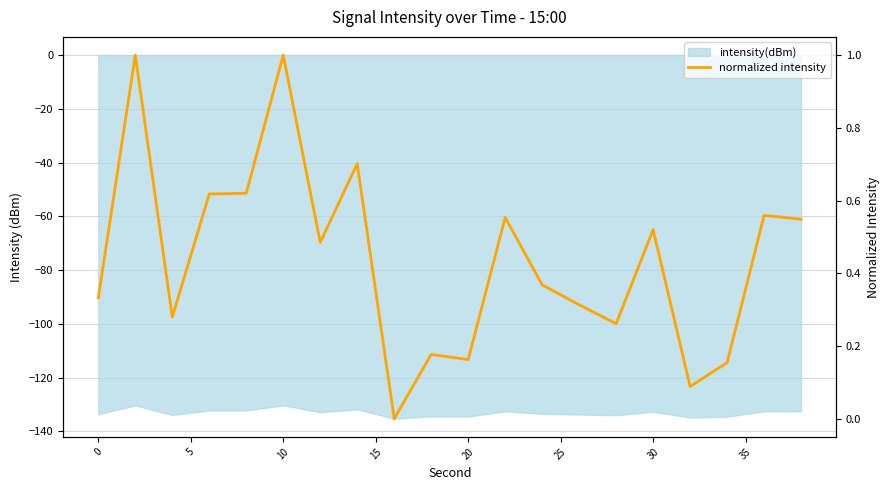

What is the value of the 15th point from the left?

0.3